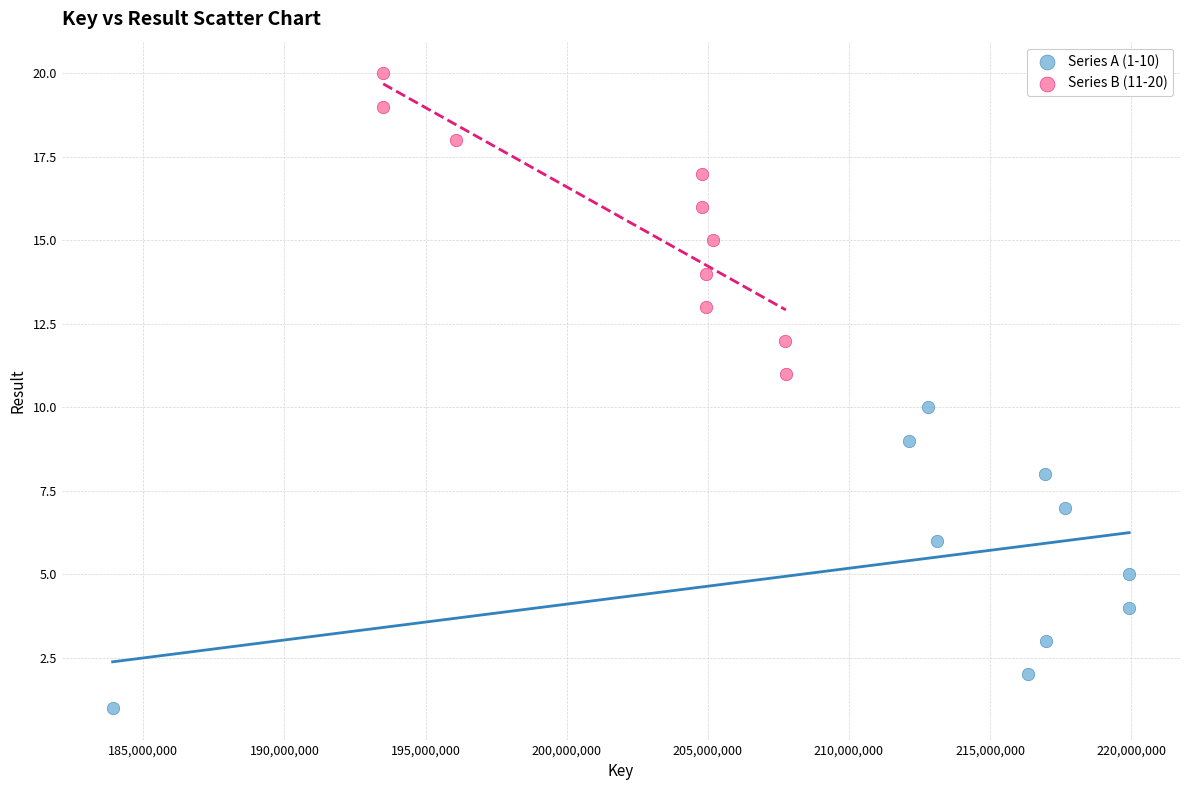

What are all the series names shown in the legend?

Series A (1-10), Series B (11-20)